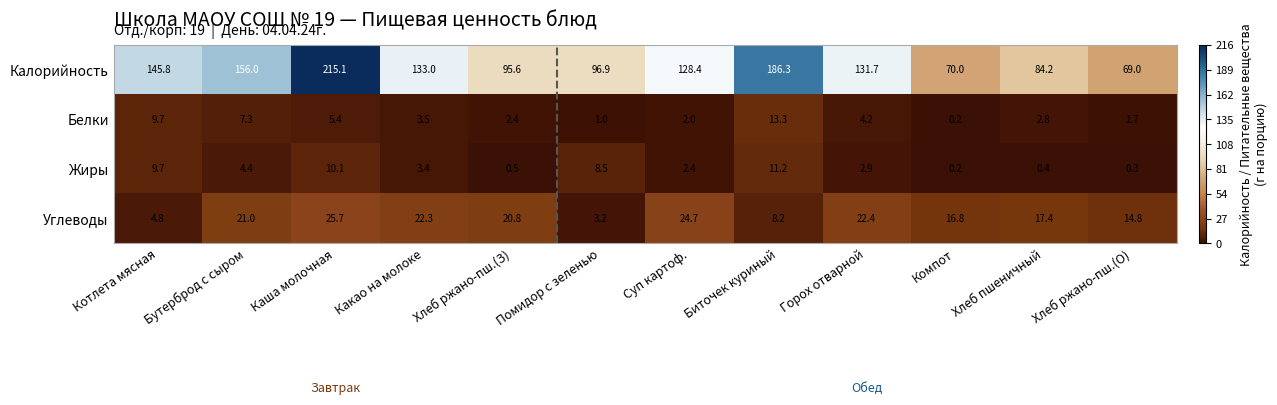

Between Какао на молоке and Хлеб ржано-пш.(З), which series saw the biggest shift?

Калорийность